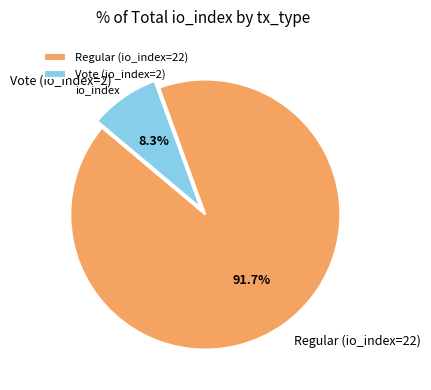

Combined, do Vote (io_index=2) and Regular (io_index=22) account for over 50%?

Yes